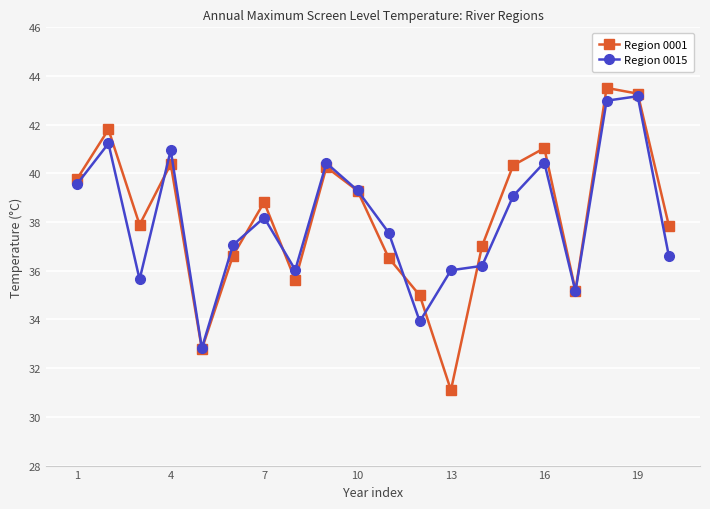

Which series has the largest range (max minus min)?

Region 0001